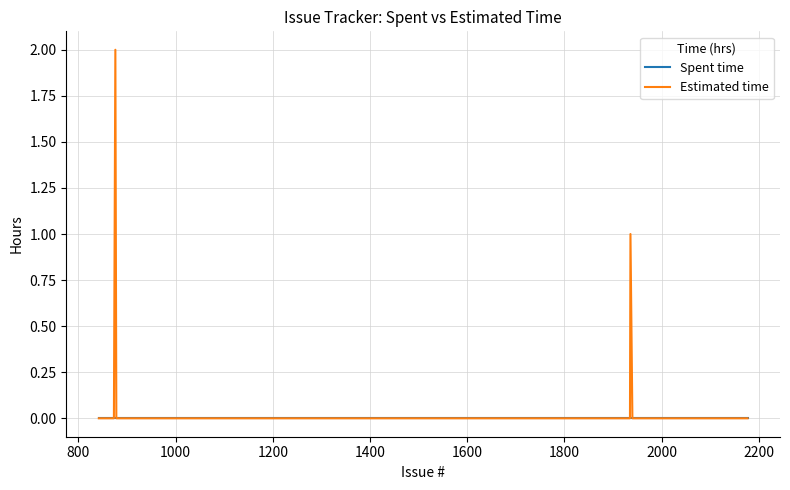

True or false: Spent time has more than 1 interior local peaks.

False